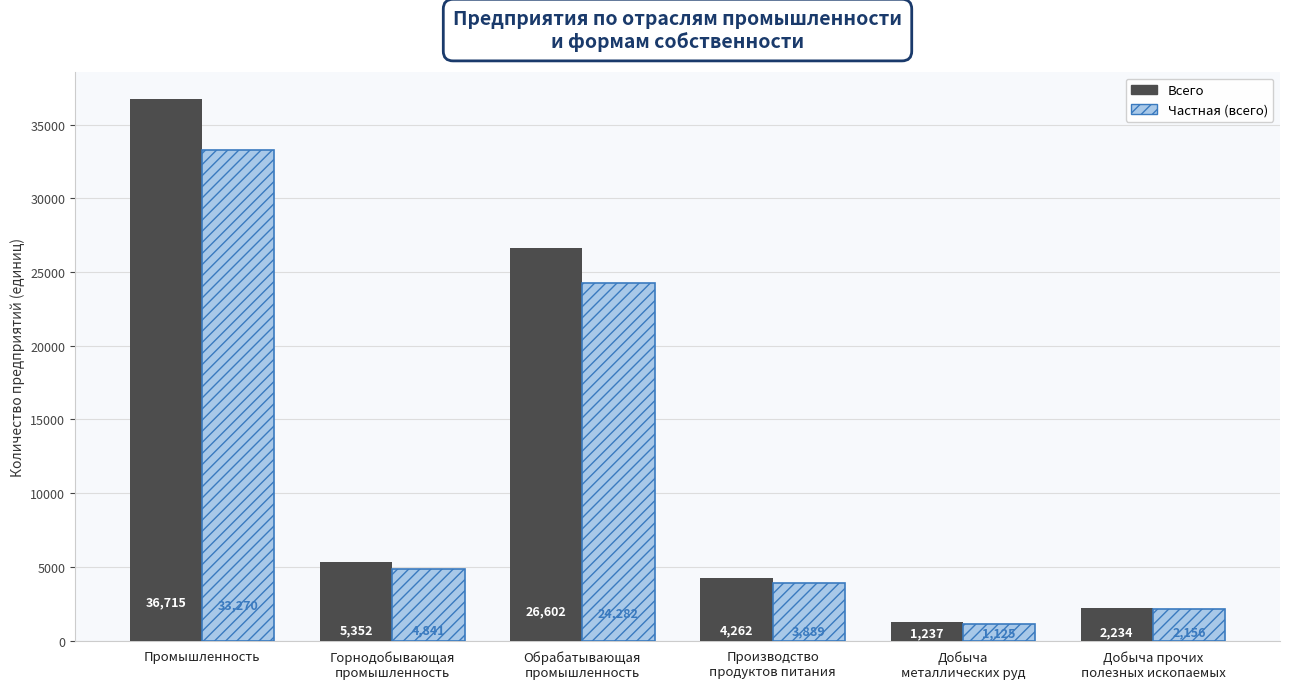

What is the total value across all series at Добыча
металлических руд?

2362